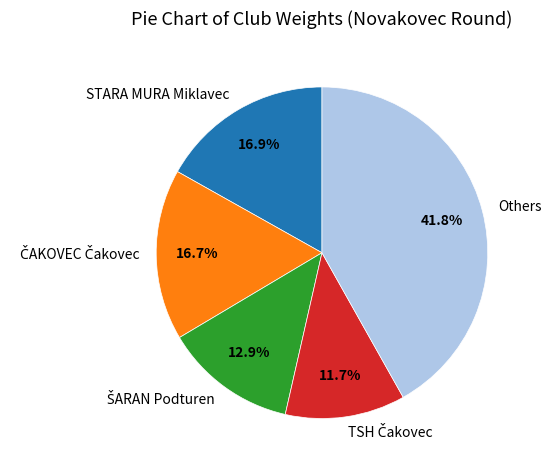

How many segments does this pie chart have?

5